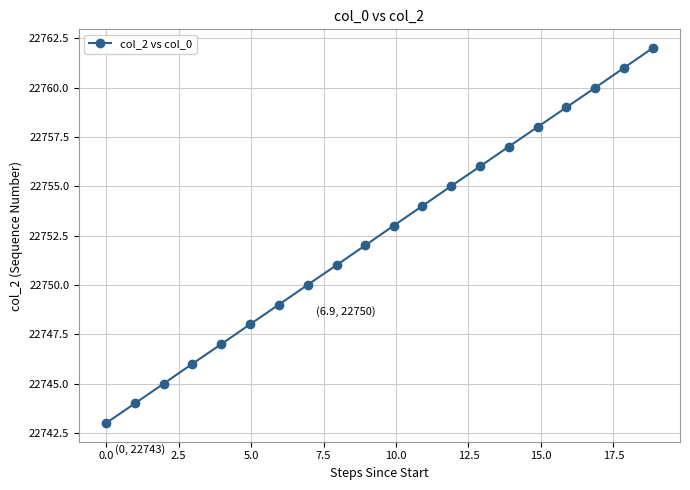

What is the maximum value shown in the chart?

22762